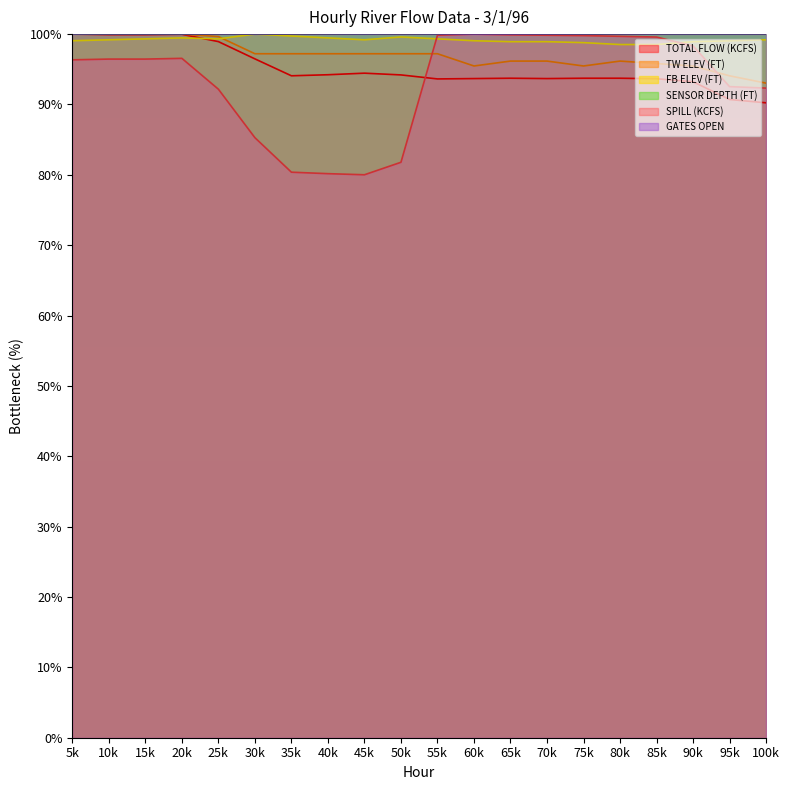

Between which two adjacent categories do FB ELEV (FT) and TW ELEV (FT) first intersect?

25k and 30k